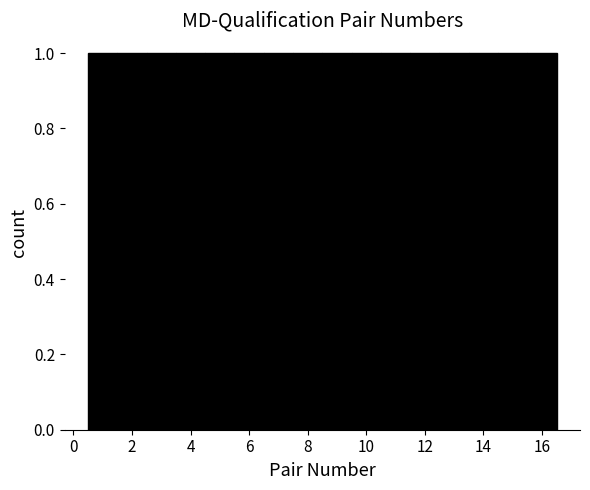

Reading left to right, transcribe this chart: for each bar, give the range it covers on the x-axis and its height. Neither the bar edges nor the heights are printed on the chart, so give them approximately, as read against the axes.

0.5 to 1.5: 1
1.5 to 2.5: 1
2.5 to 3.5: 1
3.5 to 4.5: 1
4.5 to 5.5: 1
5.5 to 6.5: 1
6.5 to 7.5: 1
7.5 to 8.5: 1
8.5 to 9.5: 1
9.5 to 10.5: 1
10.5 to 11.5: 1
11.5 to 12.5: 1
12.5 to 13.5: 1
13.5 to 14.5: 1
14.5 to 15.5: 1
15.5 to 16.5: 1